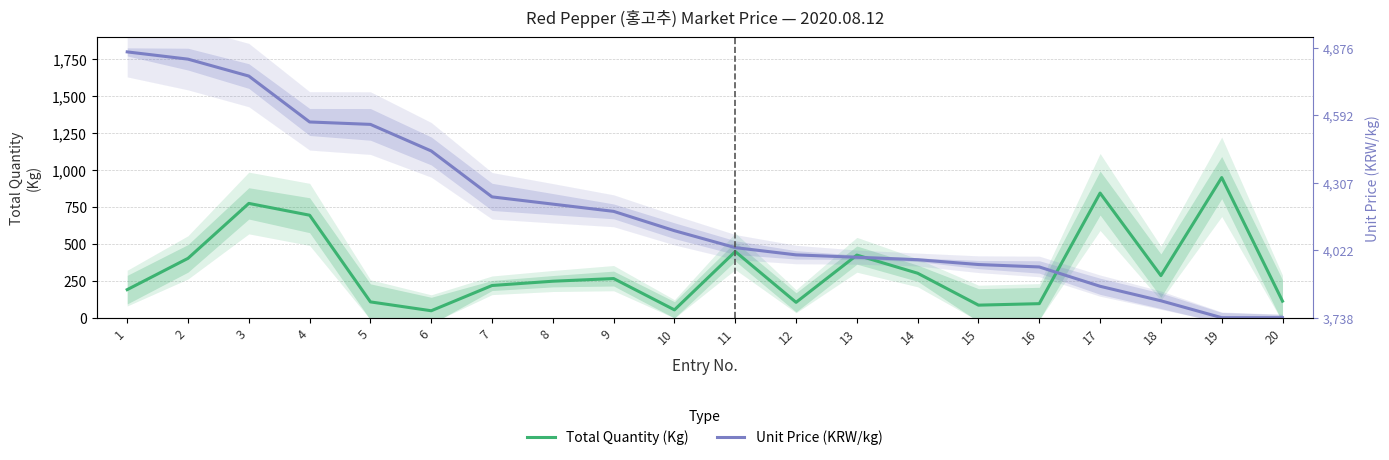

What is the maximum value for Total Quantity (Kg)?

949.0